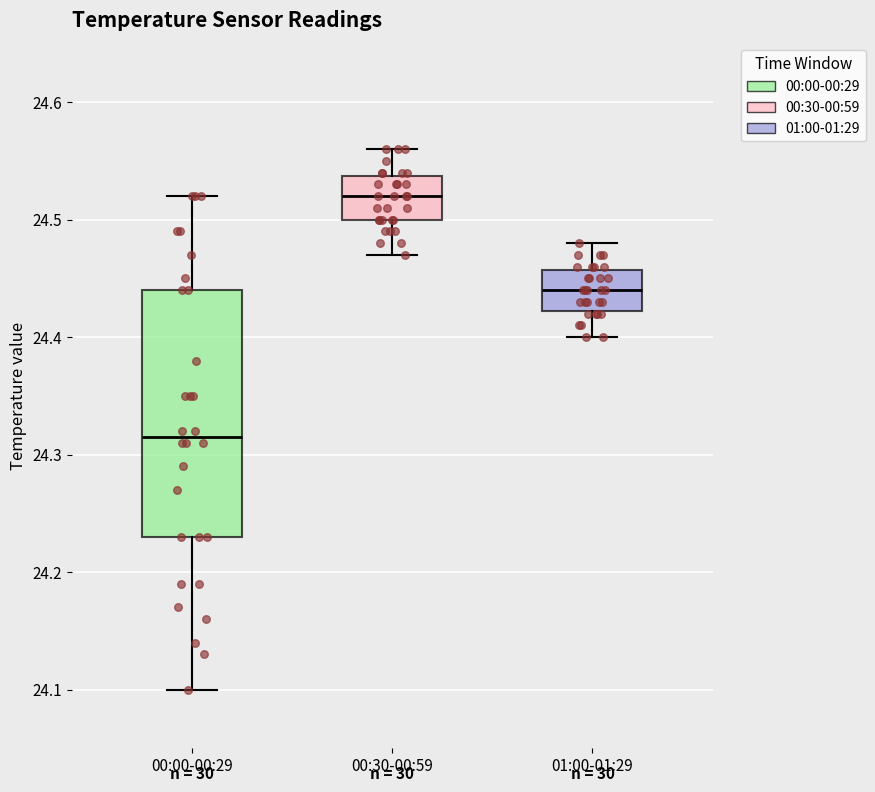

Which box has the highest median line?

00:30-00:59